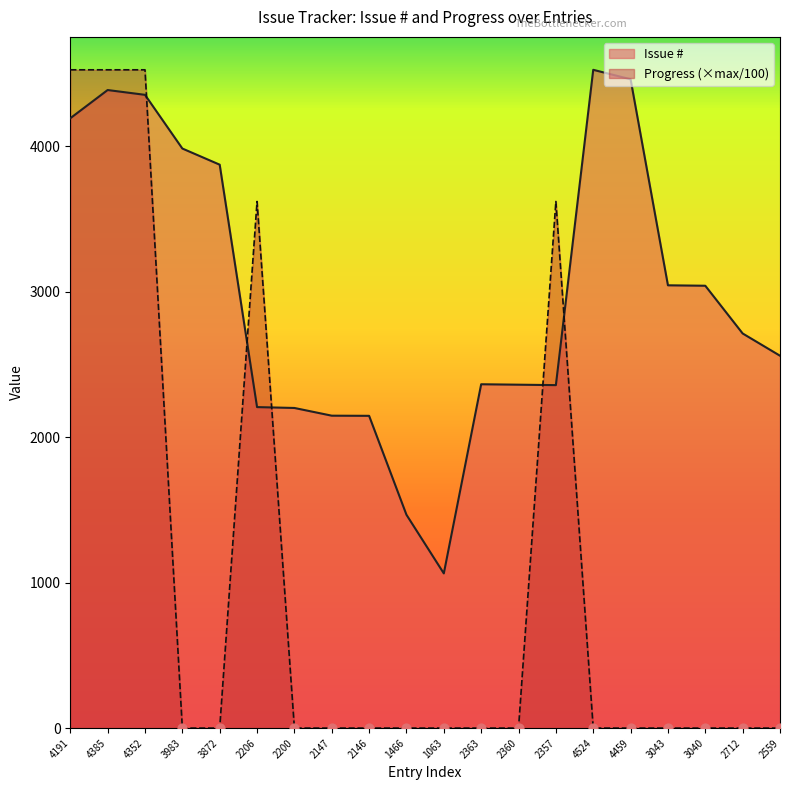

At how many categories does at least one series exceed 1937?

18